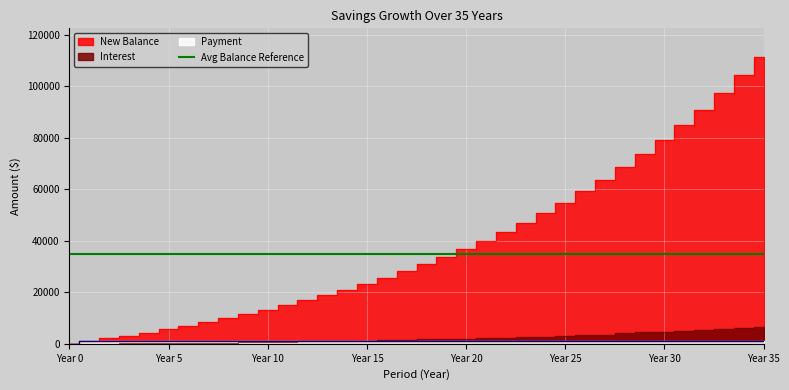

At which label does New Balance first exceed 30905?

18